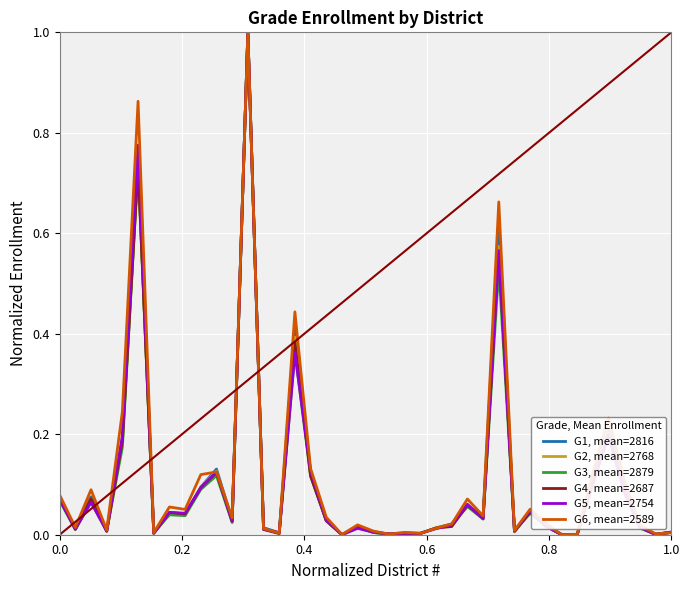

What is the maximum value for G6, mean=2589?

1.0